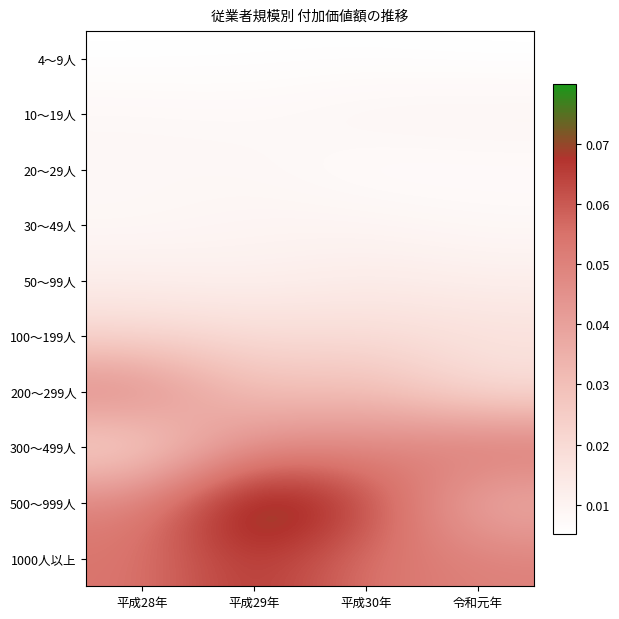

Rank the series by their maximum value, from highest to lowest.

500～999人, 1000人以上, 300～499人, 200～299人, 100～199人, 50～99人, 10～19人, 30～49人, 20～29人, 4～9人